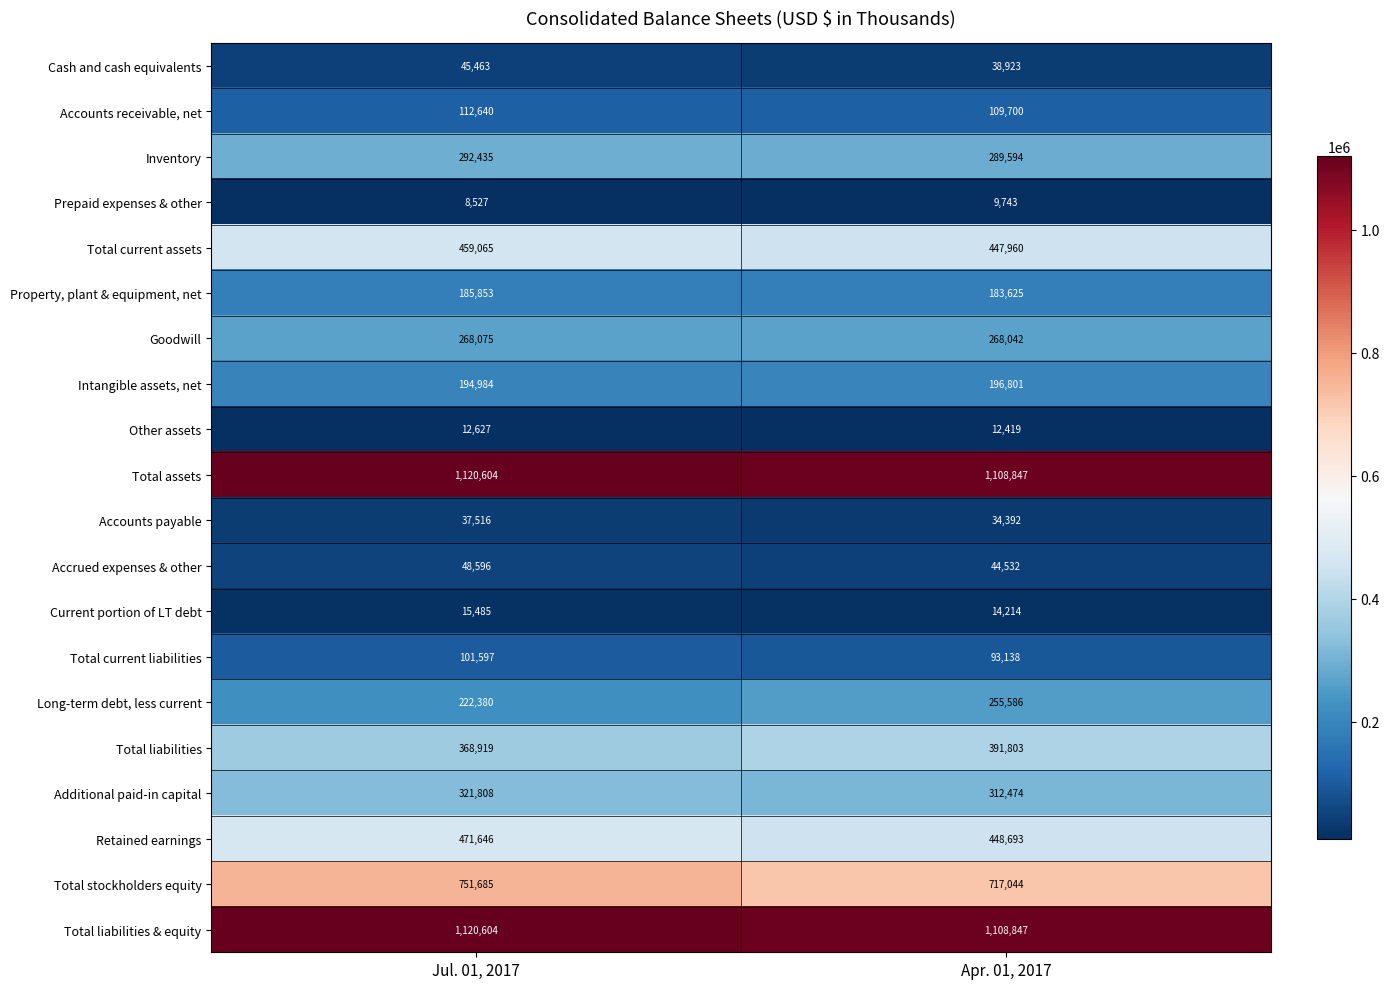

What is the difference between the Total liabilities & equity values at Jul. 01, 2017 and Apr. 01, 2017?

11757